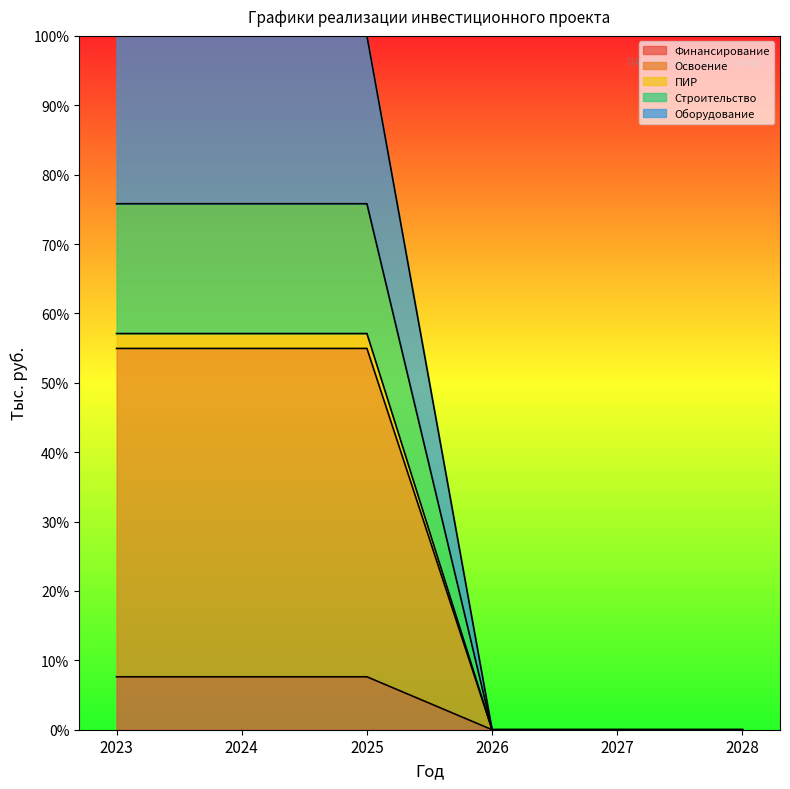

What is the difference between the highest and lowest values at 2023?

92.4